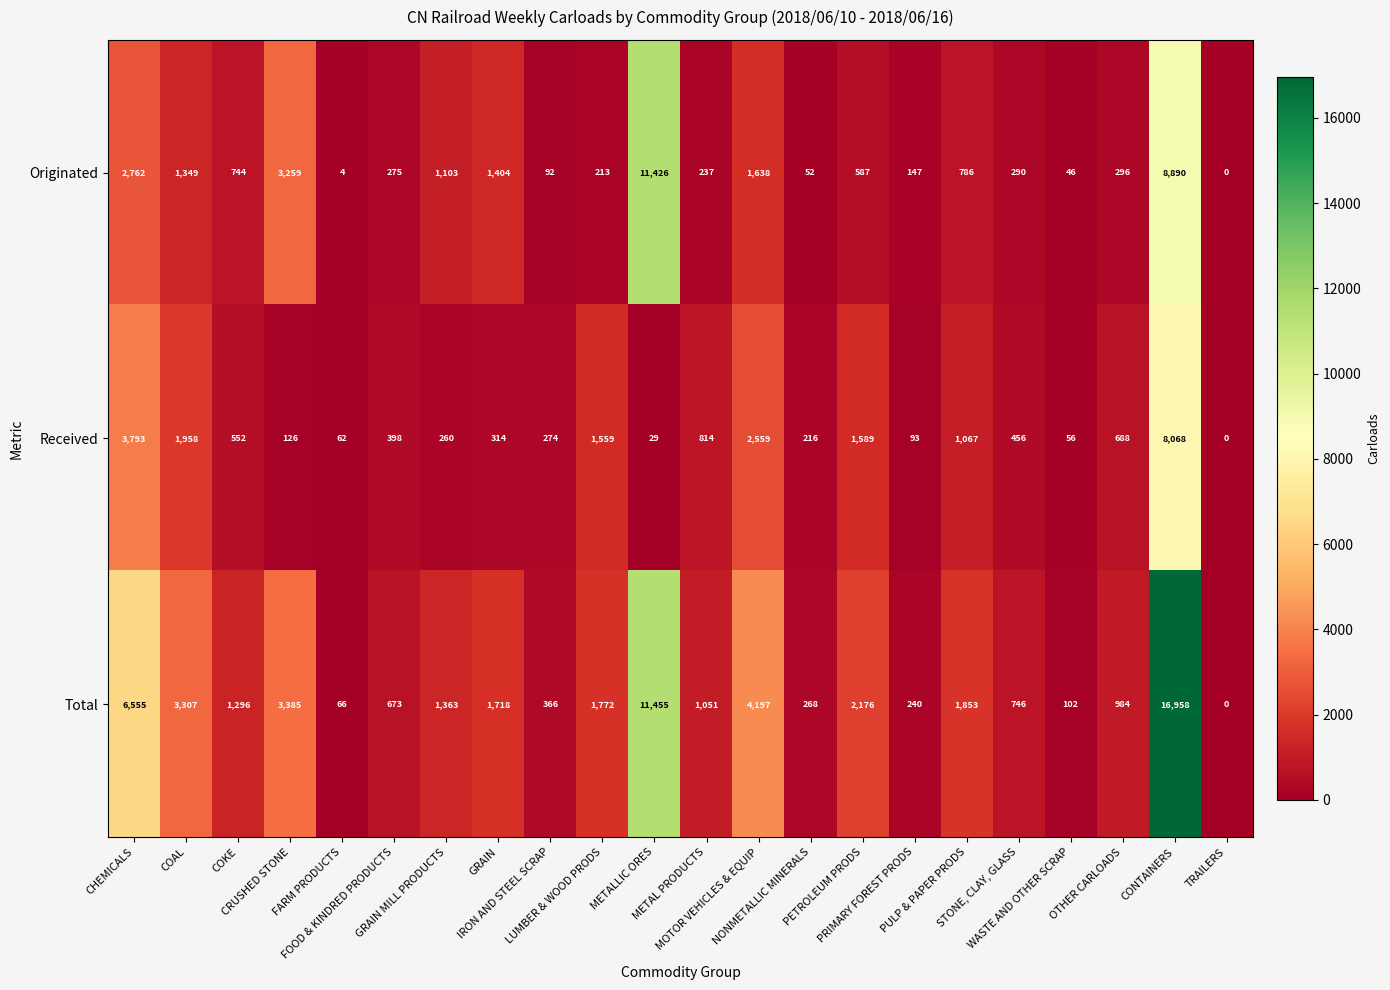

What is the total value across all series at PULP & PAPER PRODS?

3706